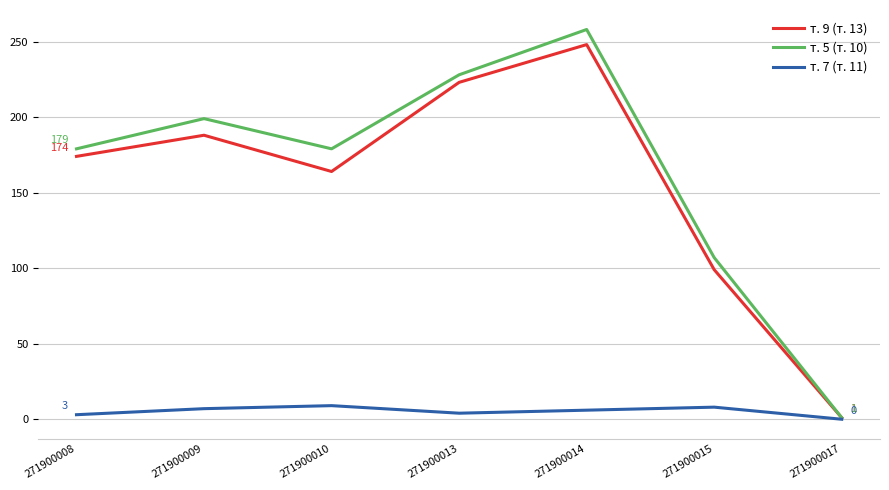

Which category has the highest value across all series?

271900014